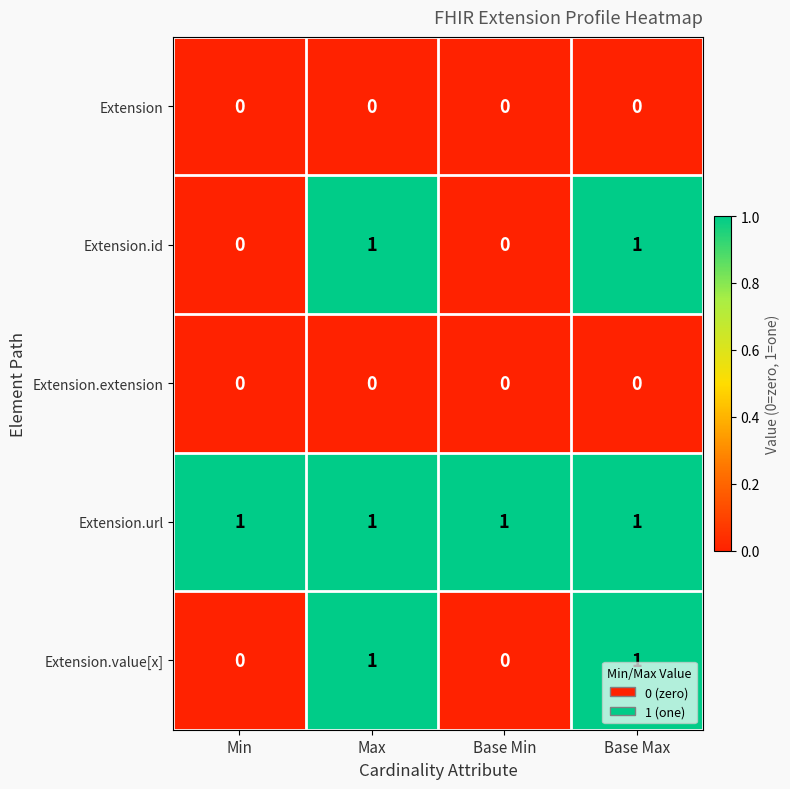

At how many categories does at least one series exceed 0?

4